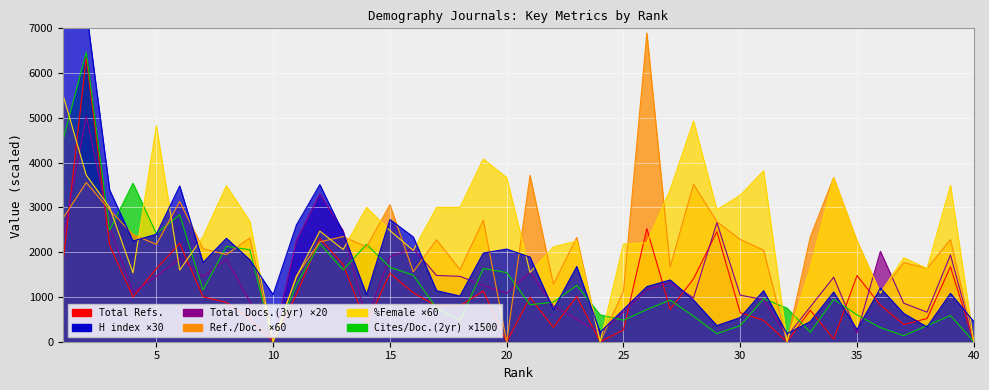

True or false: H index has more than 1 points higher than both neighbors.

True